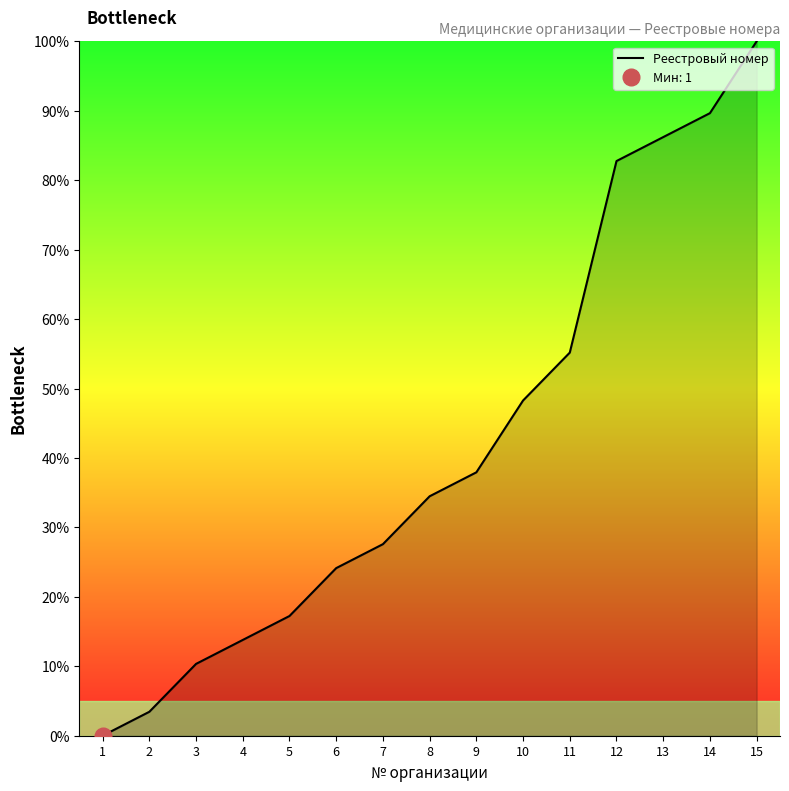

What is the sum of all values?

631.0